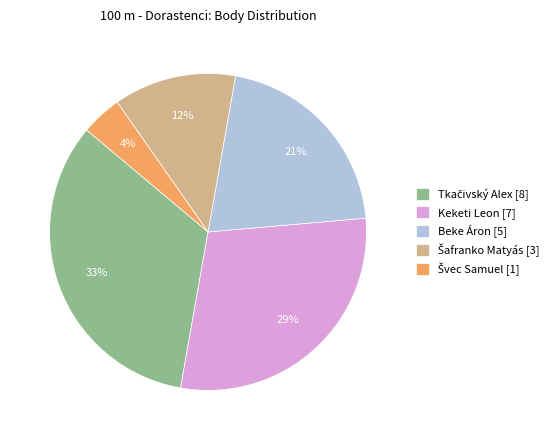

Is it true that Keketi Leon is 29% of the pie?

True